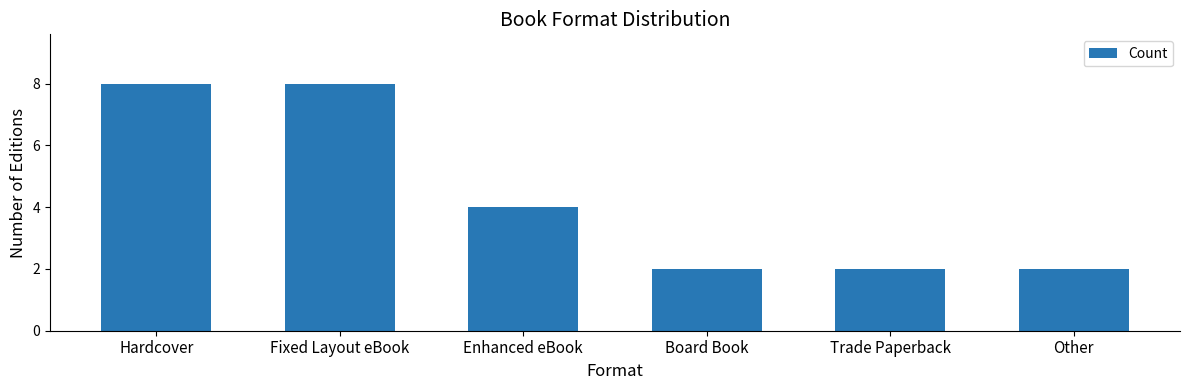

How many bars are there in total?

6